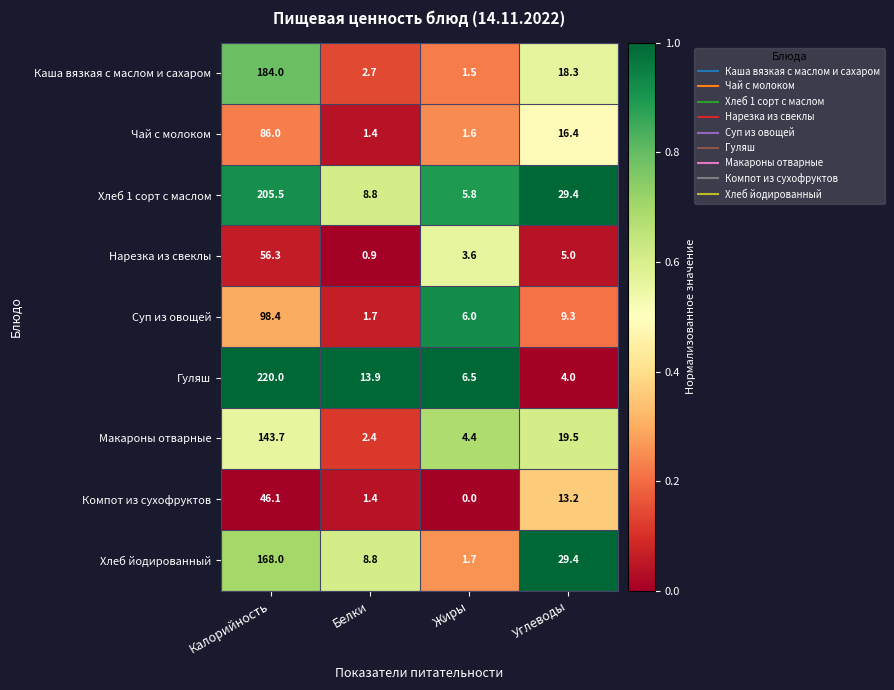

What is the average value of the Каша вязкая с маслом и сахаром series?

51.6